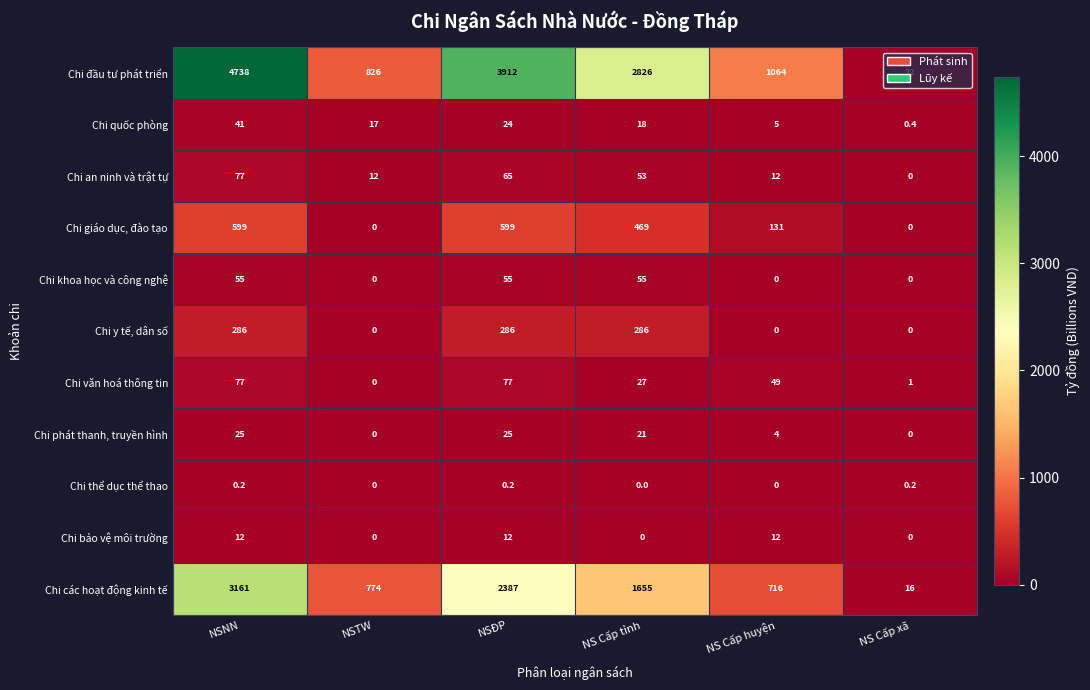

Is it true that Chi quốc phòng equals 17.0 at NSTW?

True